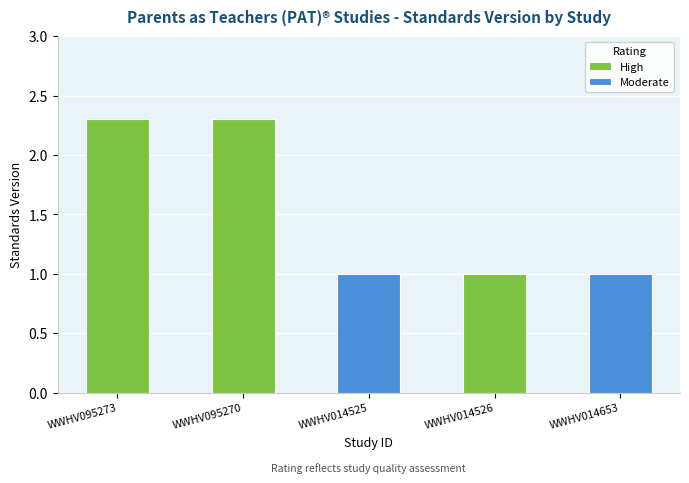

What is the sum of all values?

7.6